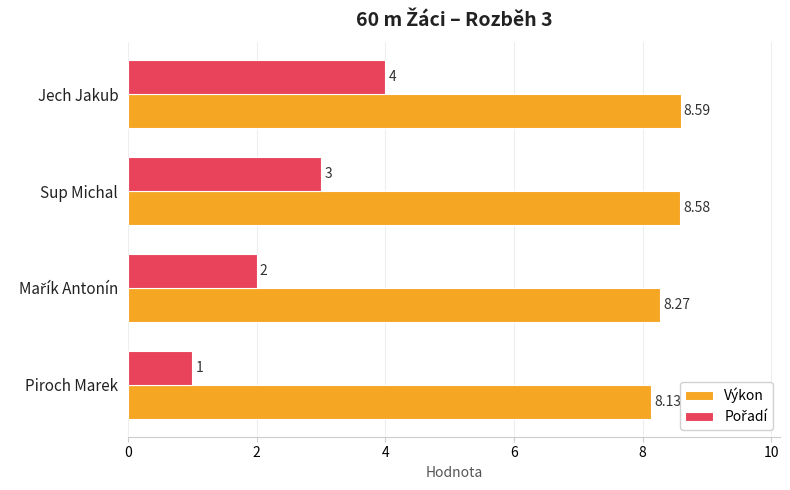

Which category has the lowest value in the Výkon series?

Piroch Marek